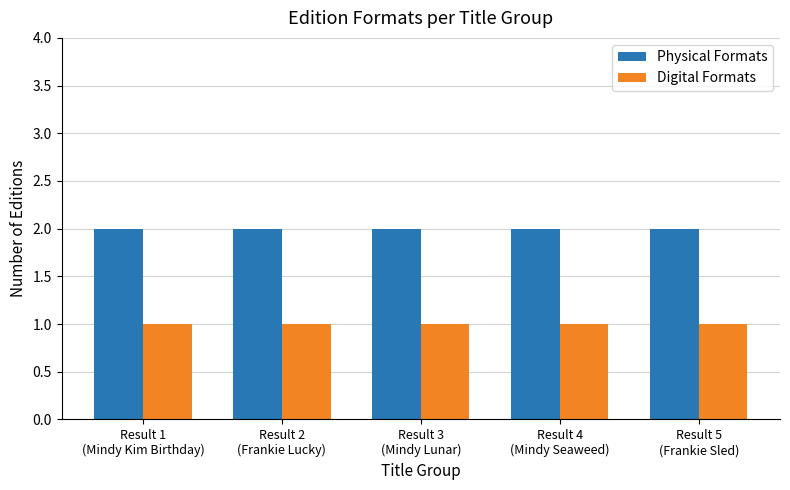

What are all the series names shown in the legend?

Physical Formats, Digital Formats